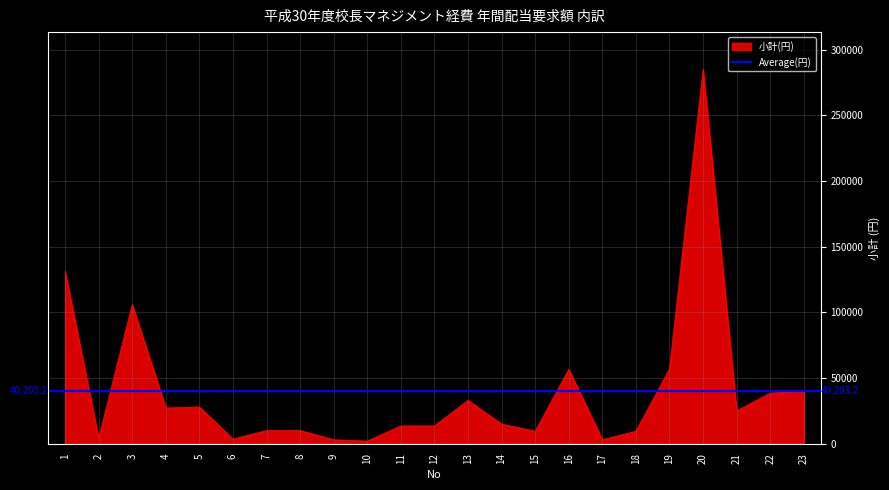

At which category does the data reach its first local valley?

2